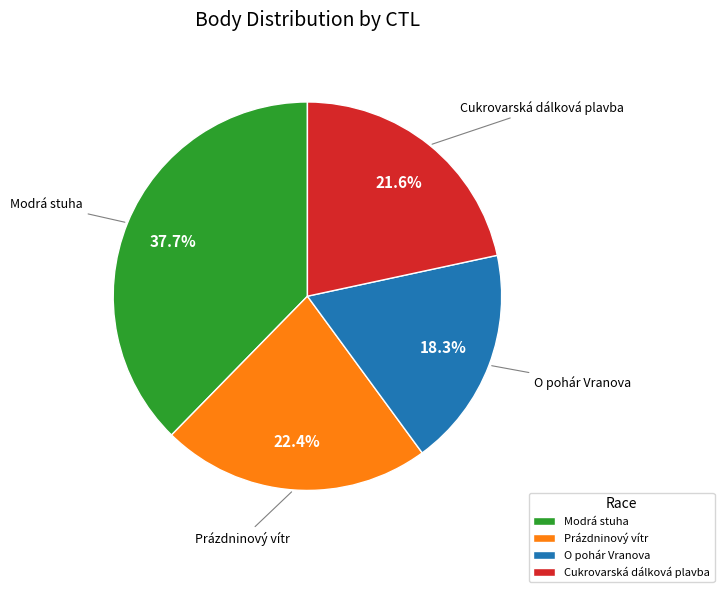

To the nearest percent, what is the average slice percentage?

25%